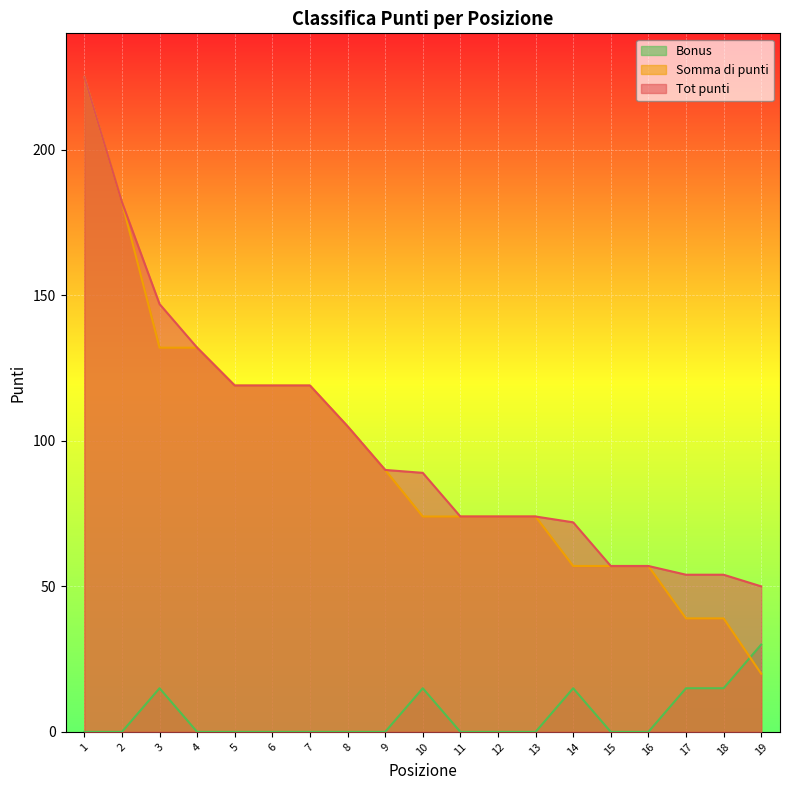

The Bonus series shows 4 at 17. True or false?

False